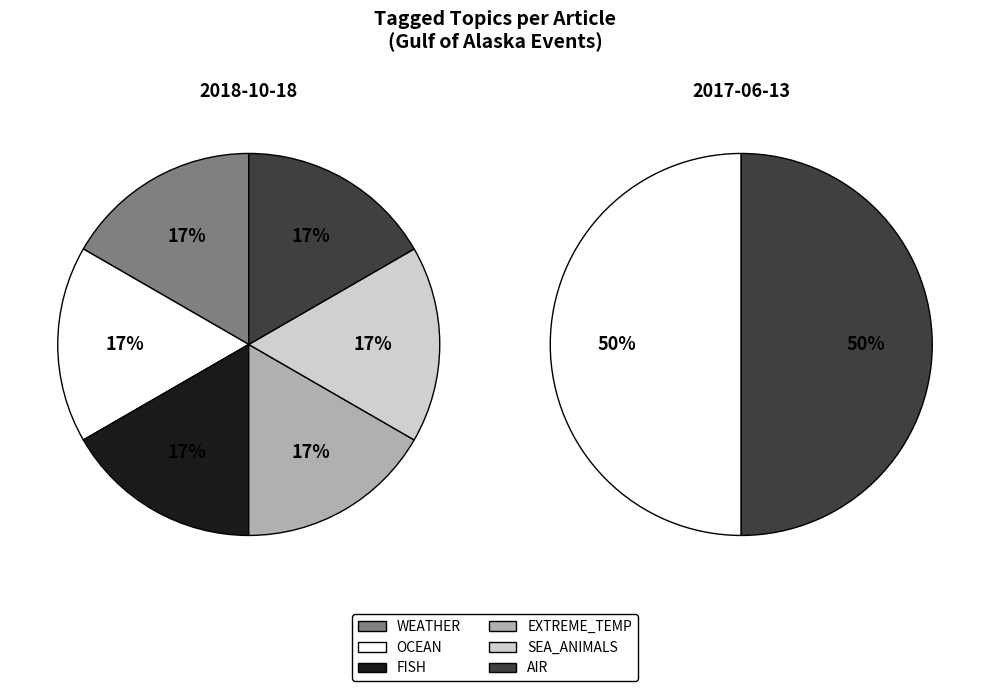

How many segments does this pie chart have?

2